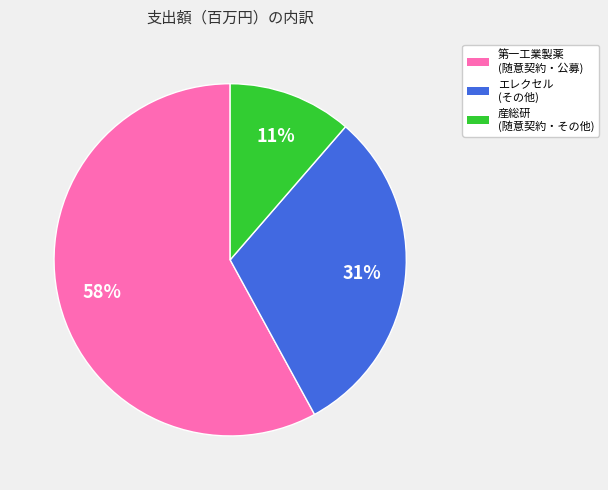

Is there any slice that represents more than half of the pie?

Yes